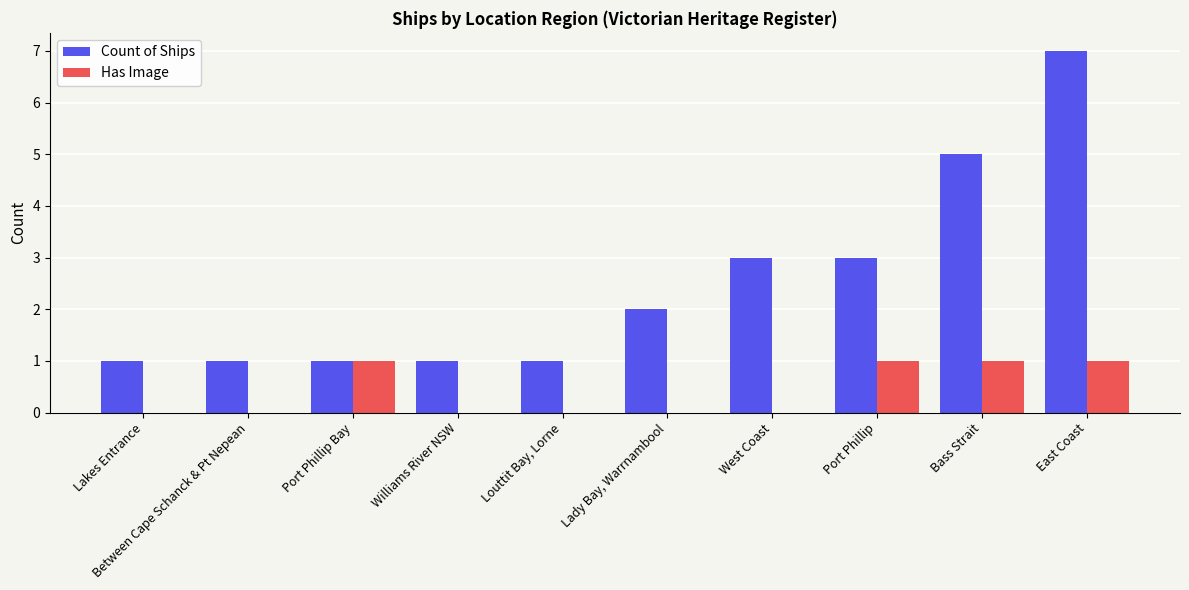

What is the sum of all Count of Ships values?

25